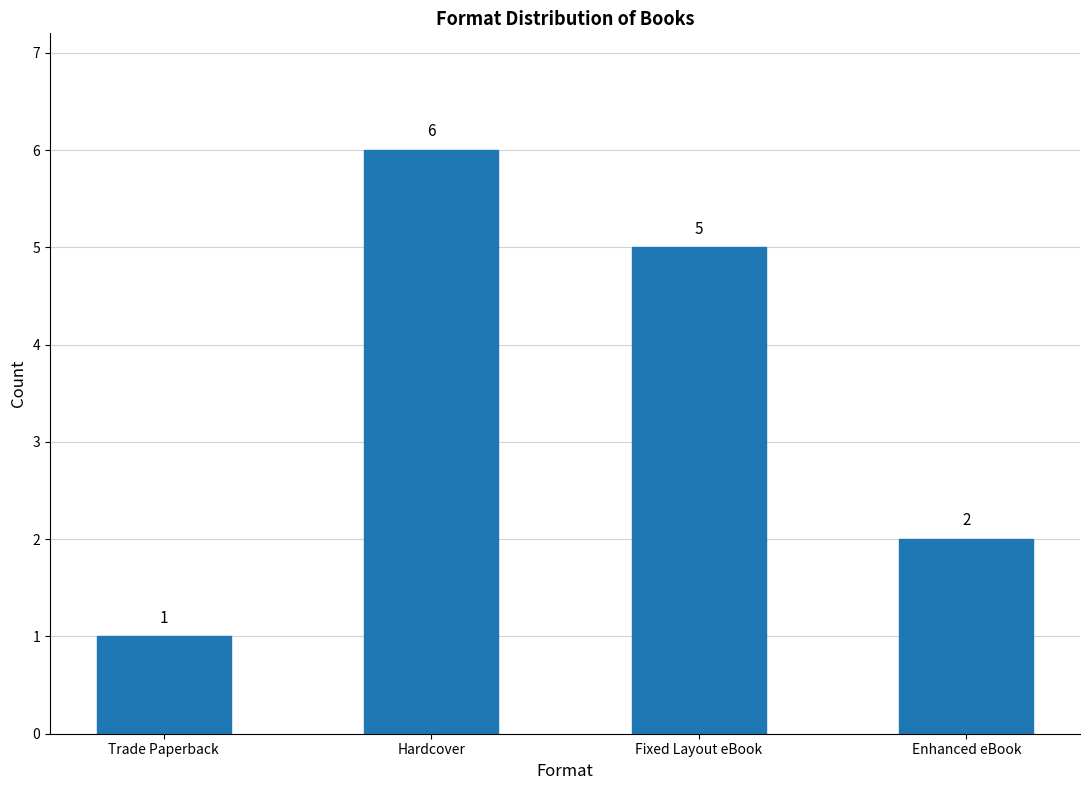

What is the greatest value displayed?

6